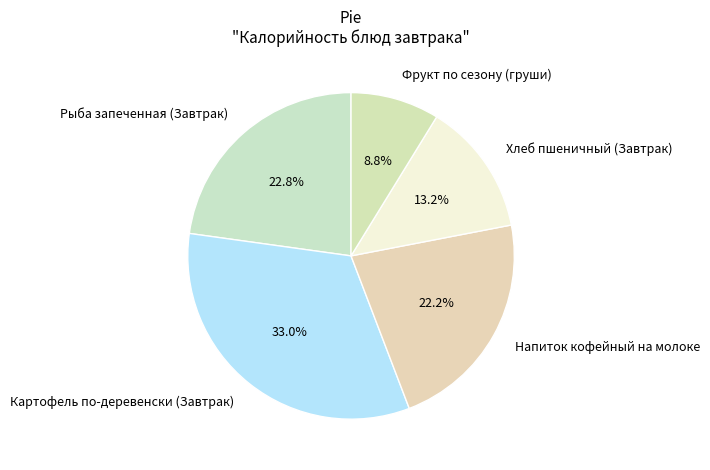

To the nearest percent, what is the difference between the Картофель по-деревенски (Завтрак) and Хлеб пшеничный (Завтрак) slice percentages?

20%